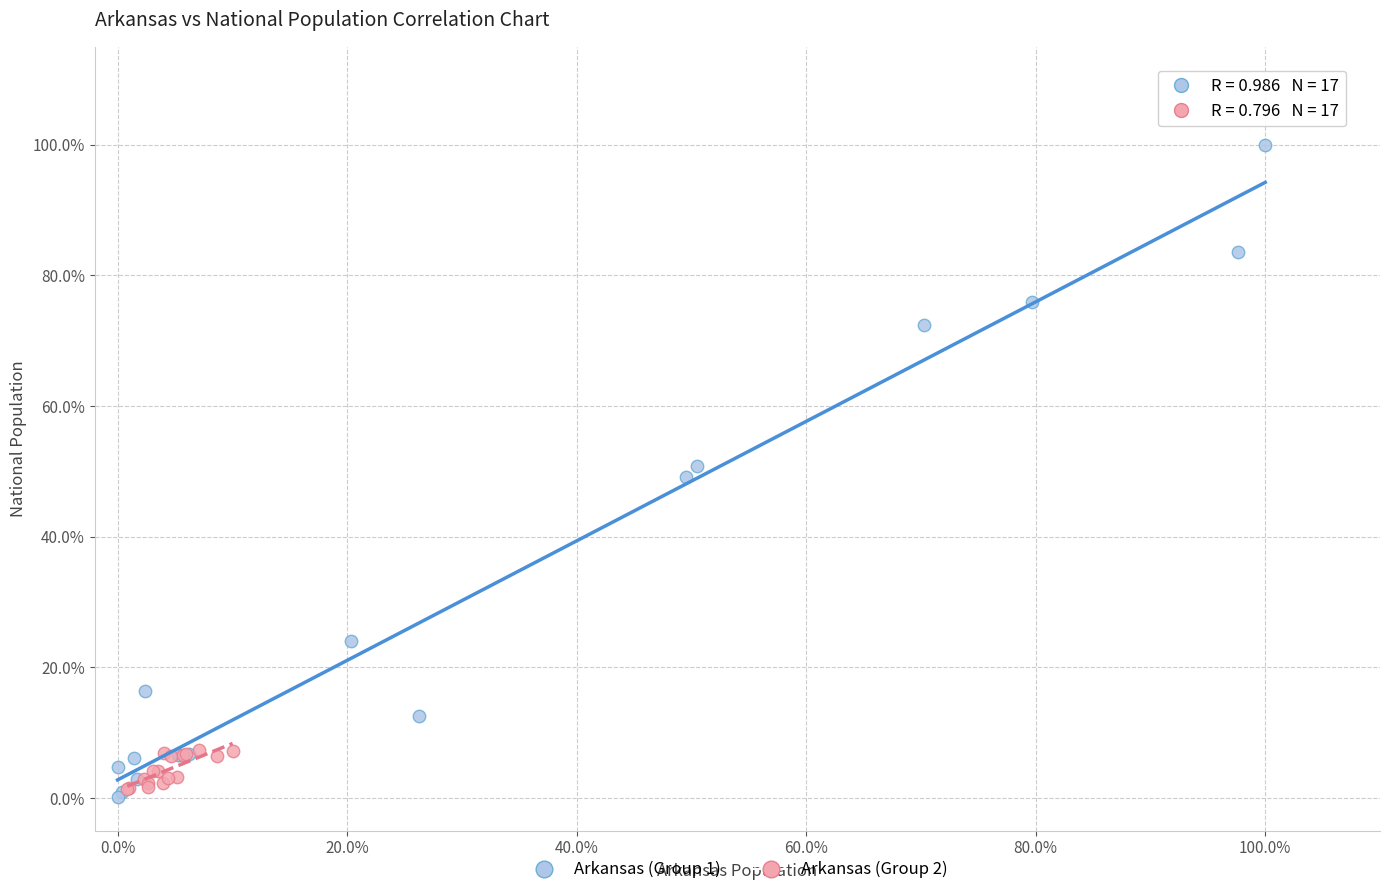

Which series has the widest spread of Y values?

Arkansas (Group 1)